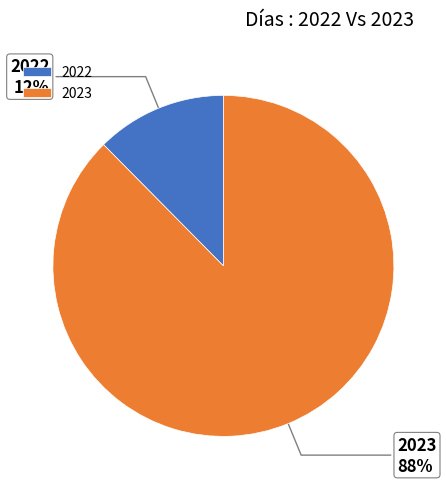

To the nearest percent, what is the combined percentage of 2022 and 2023?

100%